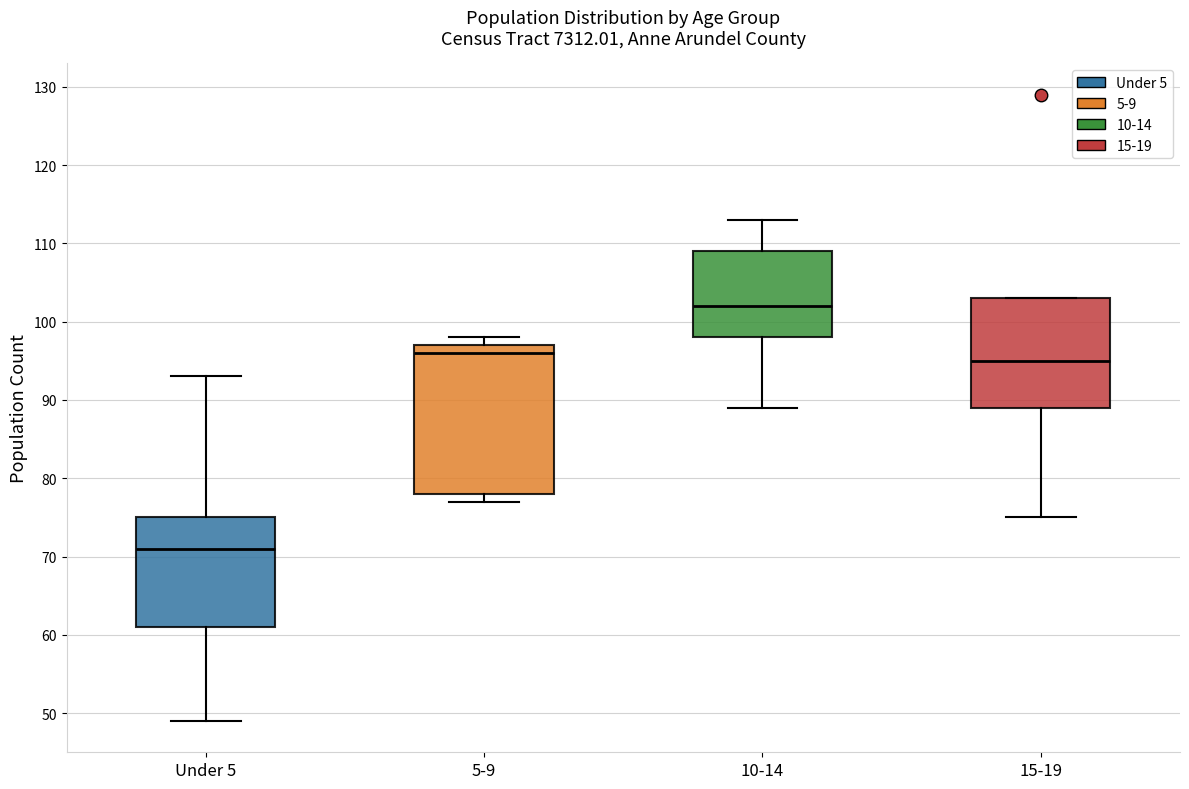

Reading left to right, read every box against the y-axis: the position of its median line, the range the box covers, and the ends of its whiskers. The values are not printed on the chart, so give them approximately, as read against the axis.

Under 5: median 71, box 61 to 75, whiskers 49 to 93
5-9: median 96, box 78 to 97, whiskers 77 to 98
10-14: median 102, box 98 to 109, whiskers 89 to 113
15-19: median 95, box 89 to 103, whiskers 75 to 103